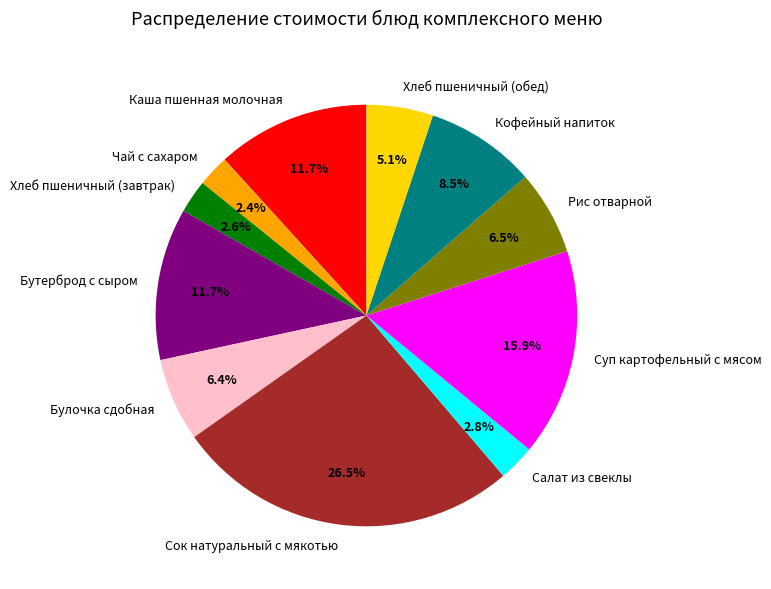

Which category has the biggest portion of the pie?

Сок натуральный с мякотью